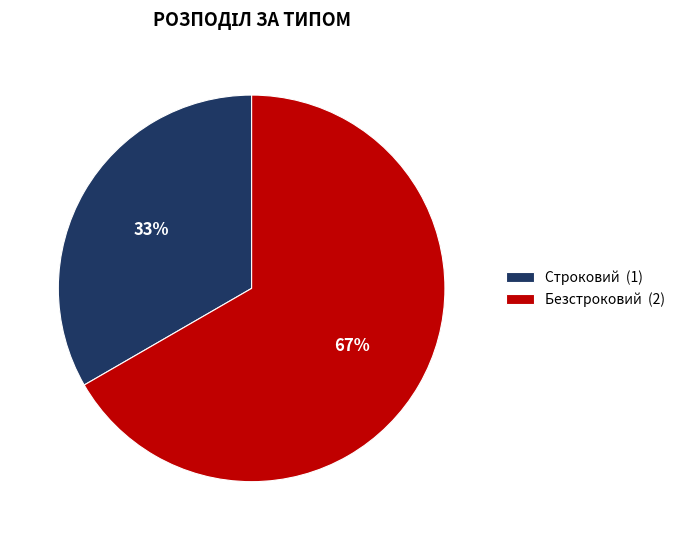

How many segments does this pie chart have?

2